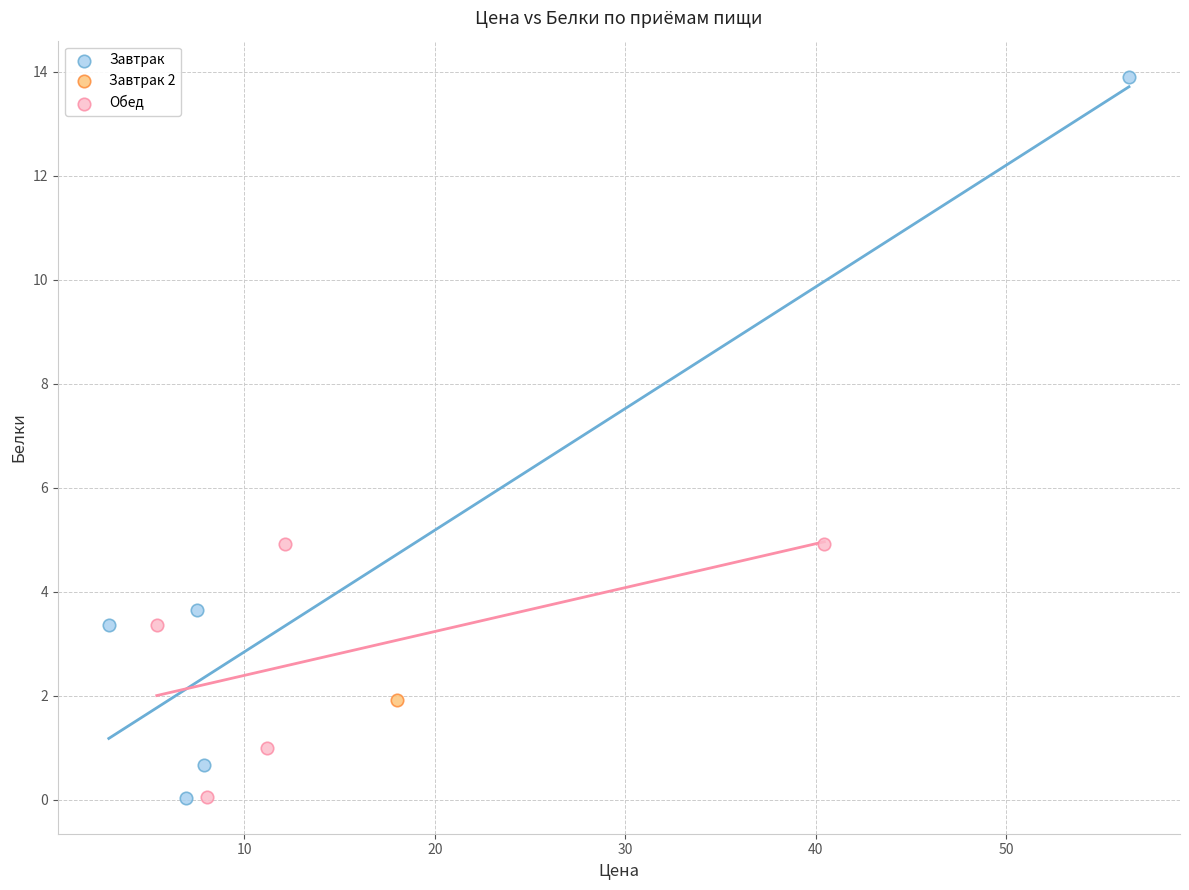

What are all the series names shown in the legend?

Завтрак, Завтрак 2, Обед